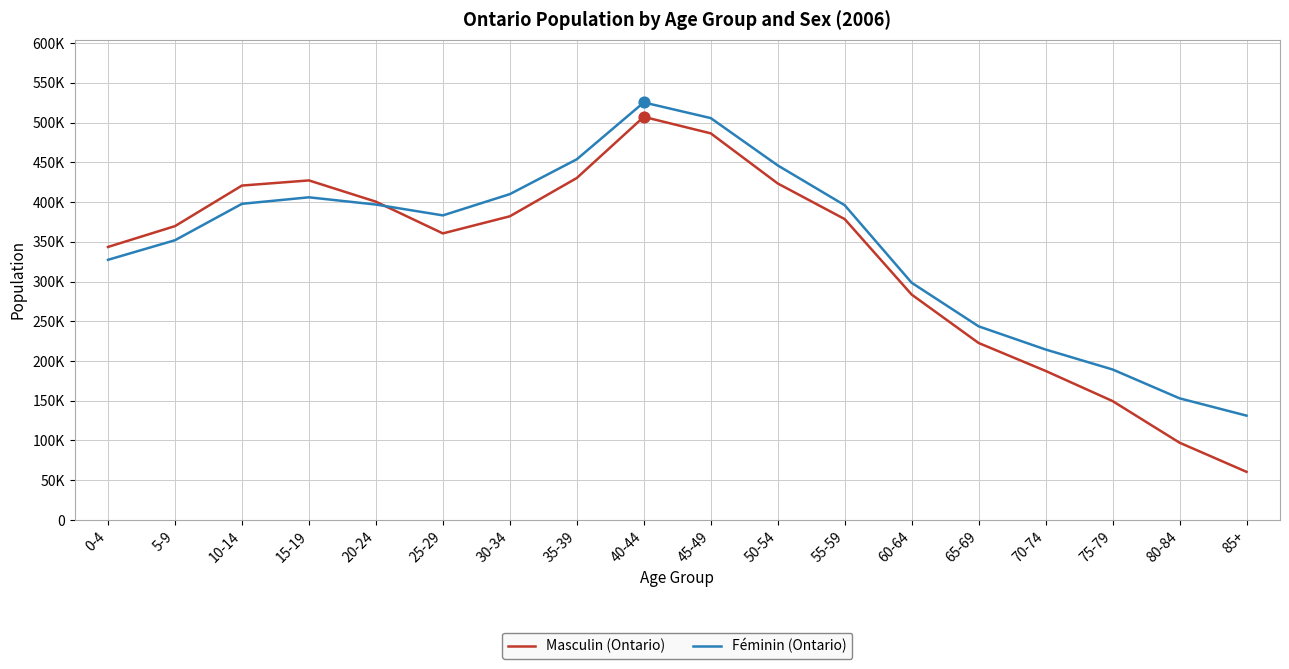

Which series has the largest total across all categories?

Féminin (Ontario)